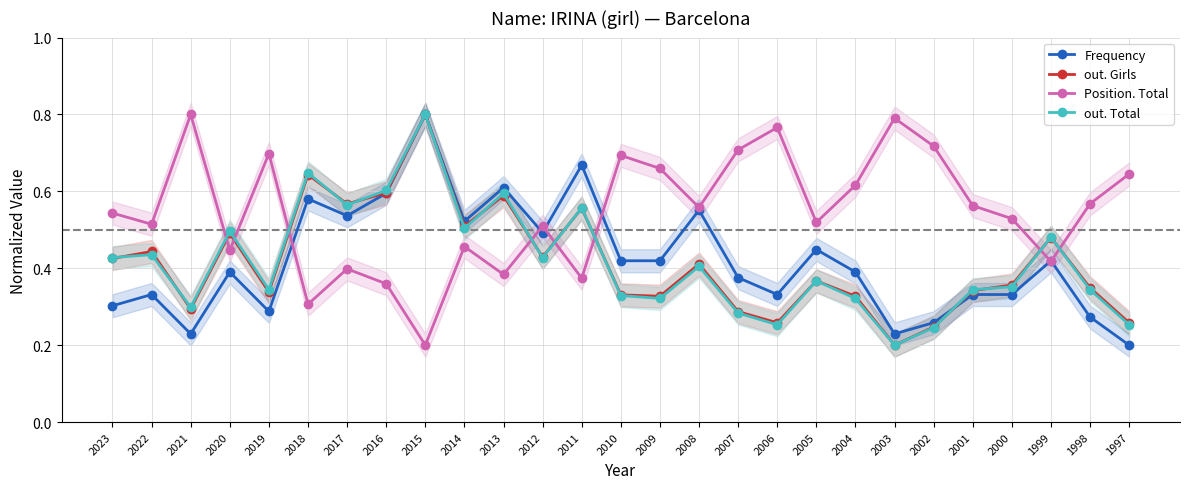

Rank the categories by out. Total value from lowest to highest.

2003, 2002, 2006, 1997, 2007, 2021, 2009, 2004, 2010, 2019, 2001, 1998, 2000, 2005, 2008, 2023, 2012, 2022, 1999, 2020, 2014, 2011, 2017, 2013, 2016, 2018, 2015